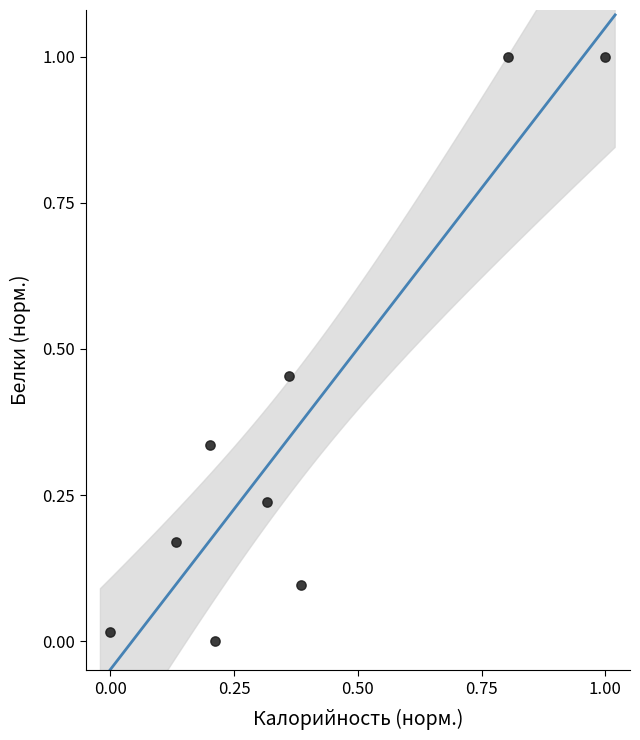

What is the range of Y values (max minus min)?

1.0